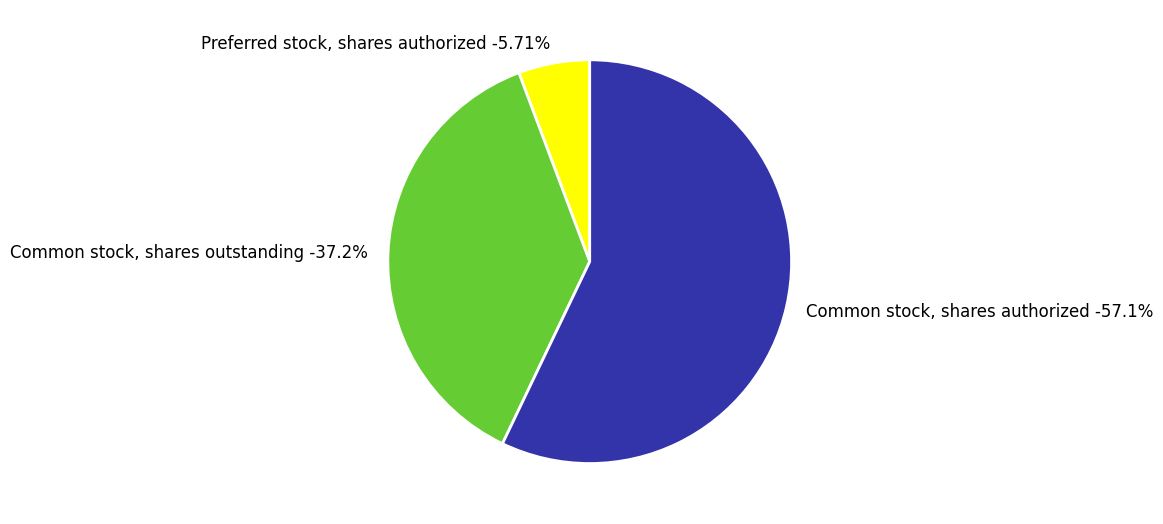

Which slice is the smallest?

Preferred stock, shares authorized